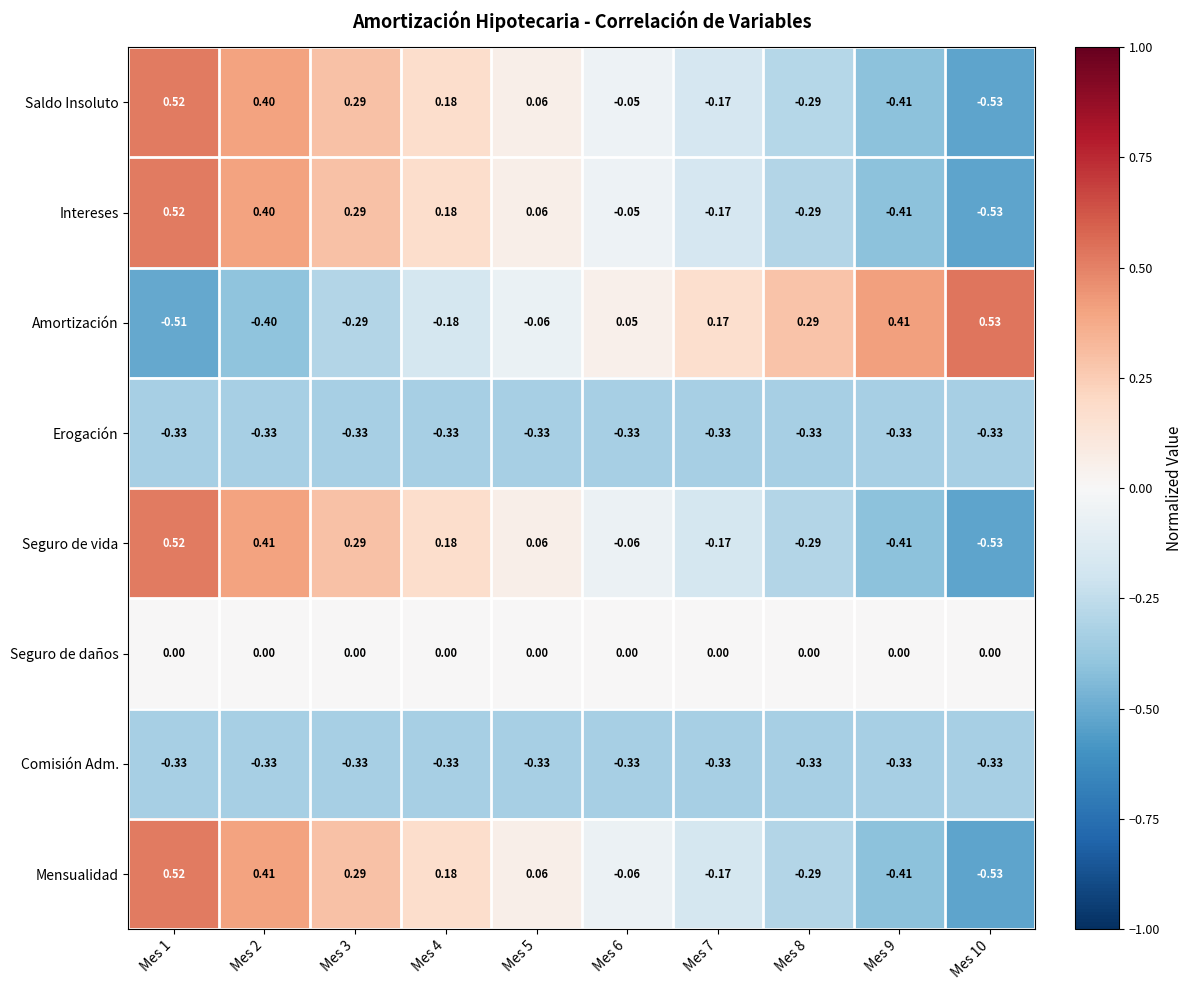

Count the number of categories in the chart.

10